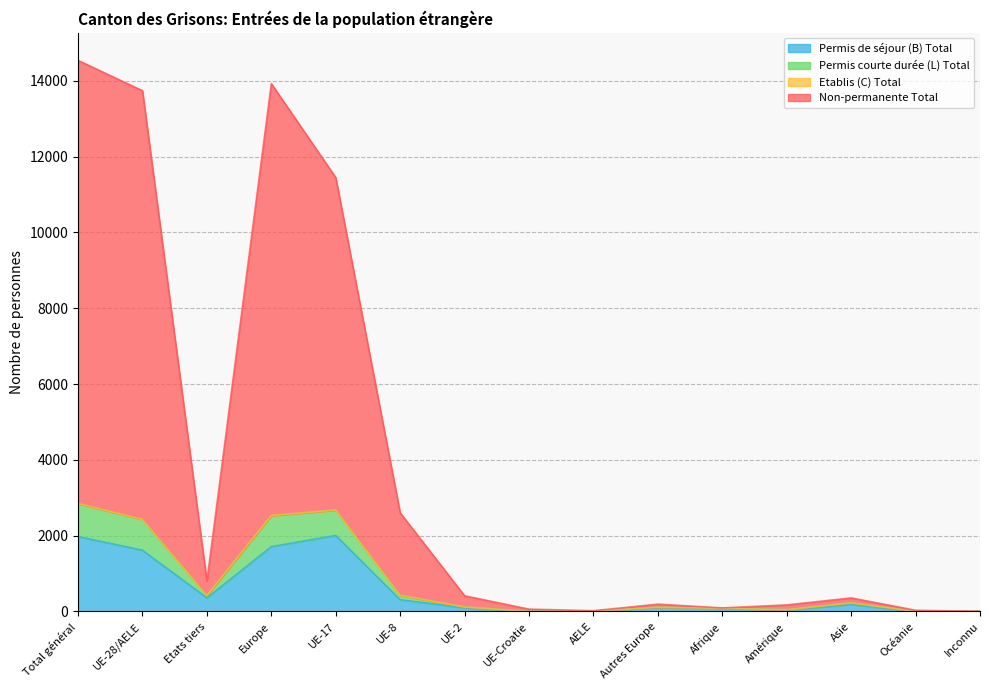

Where is the first local maximum for Permis de séjour (B) Total?

UE-17